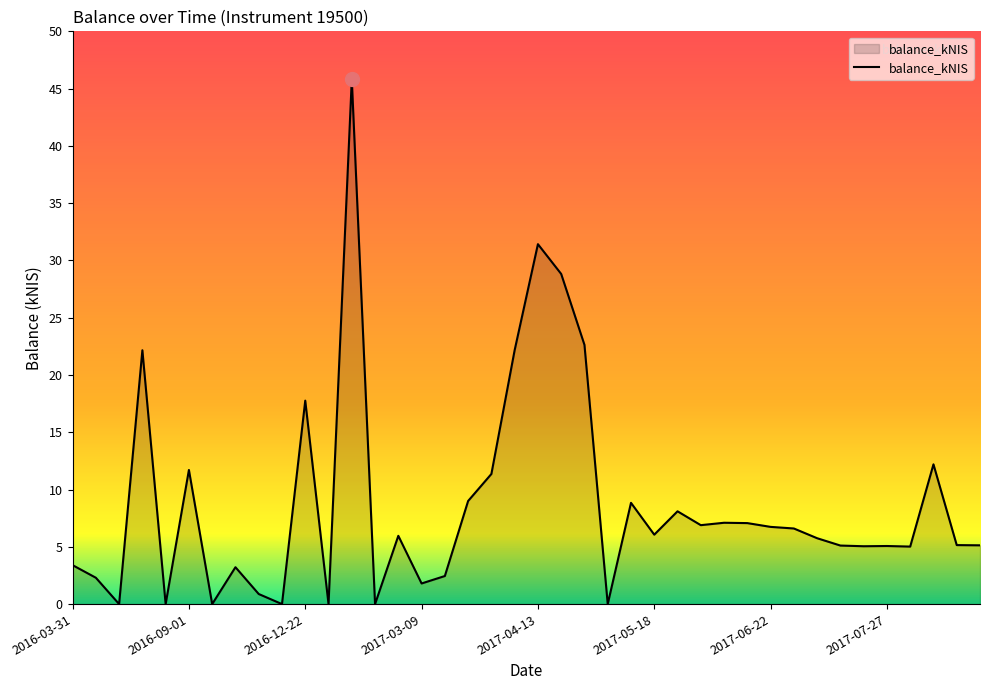

What is the greatest value displayed?

45.8